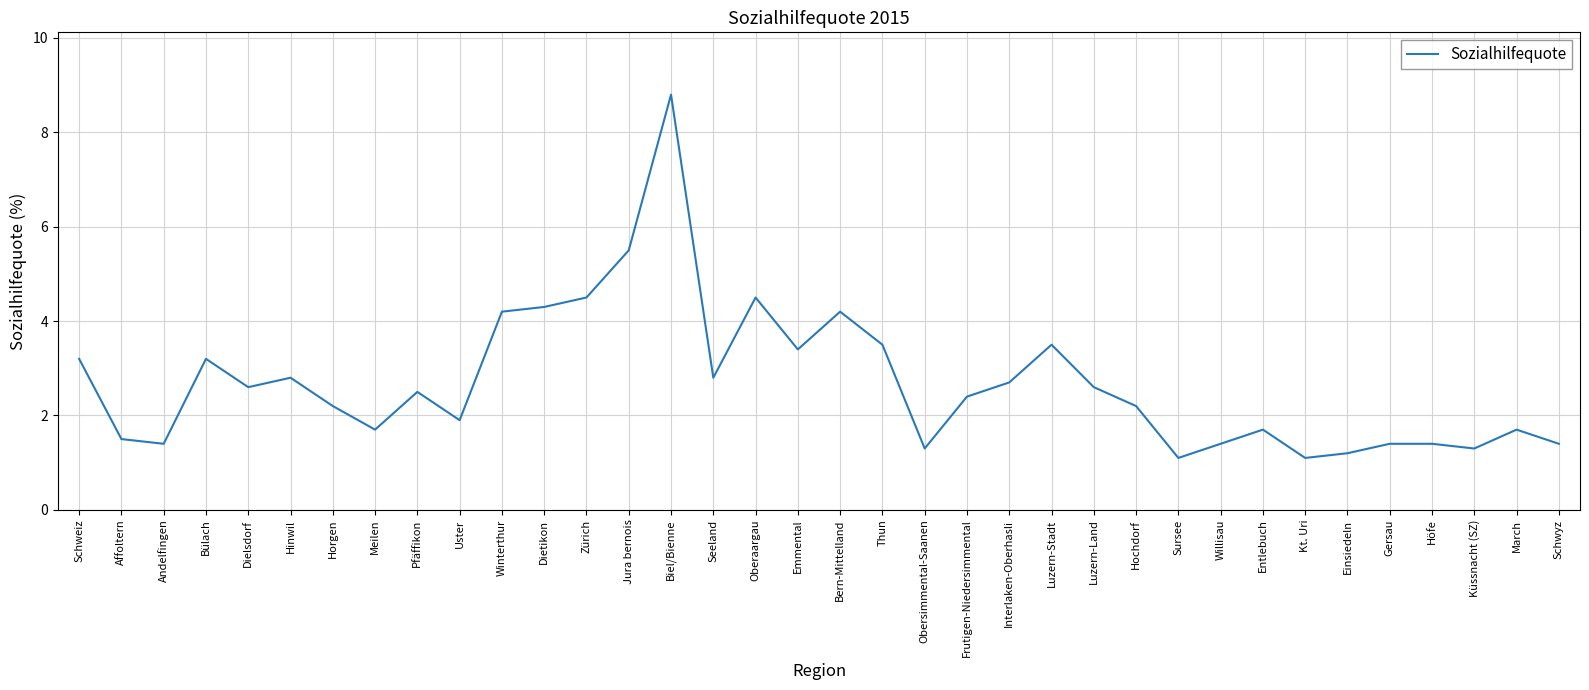

True or false: the data shows 0.8 at Andelfingen.

False